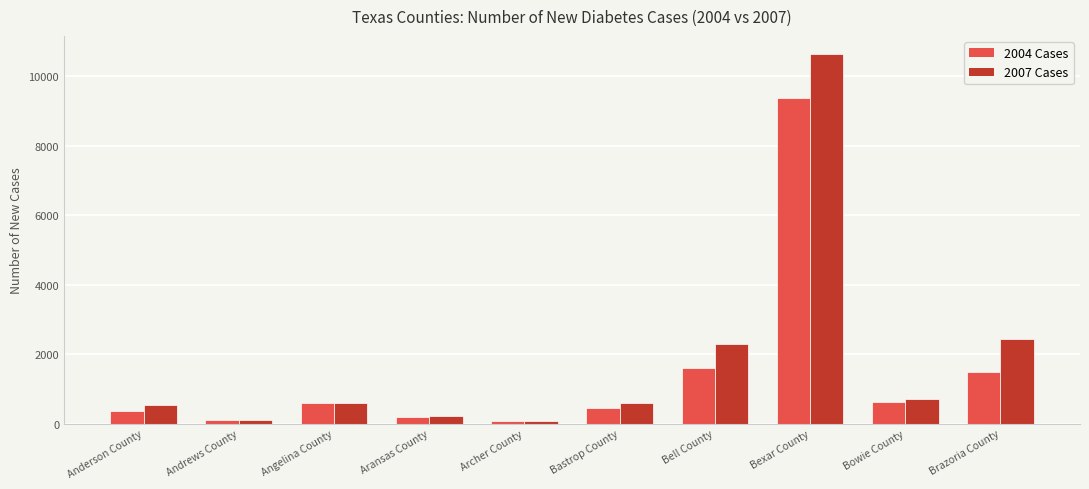

True or false: 2007 Cases has a value of 96 at Andrews County.

True